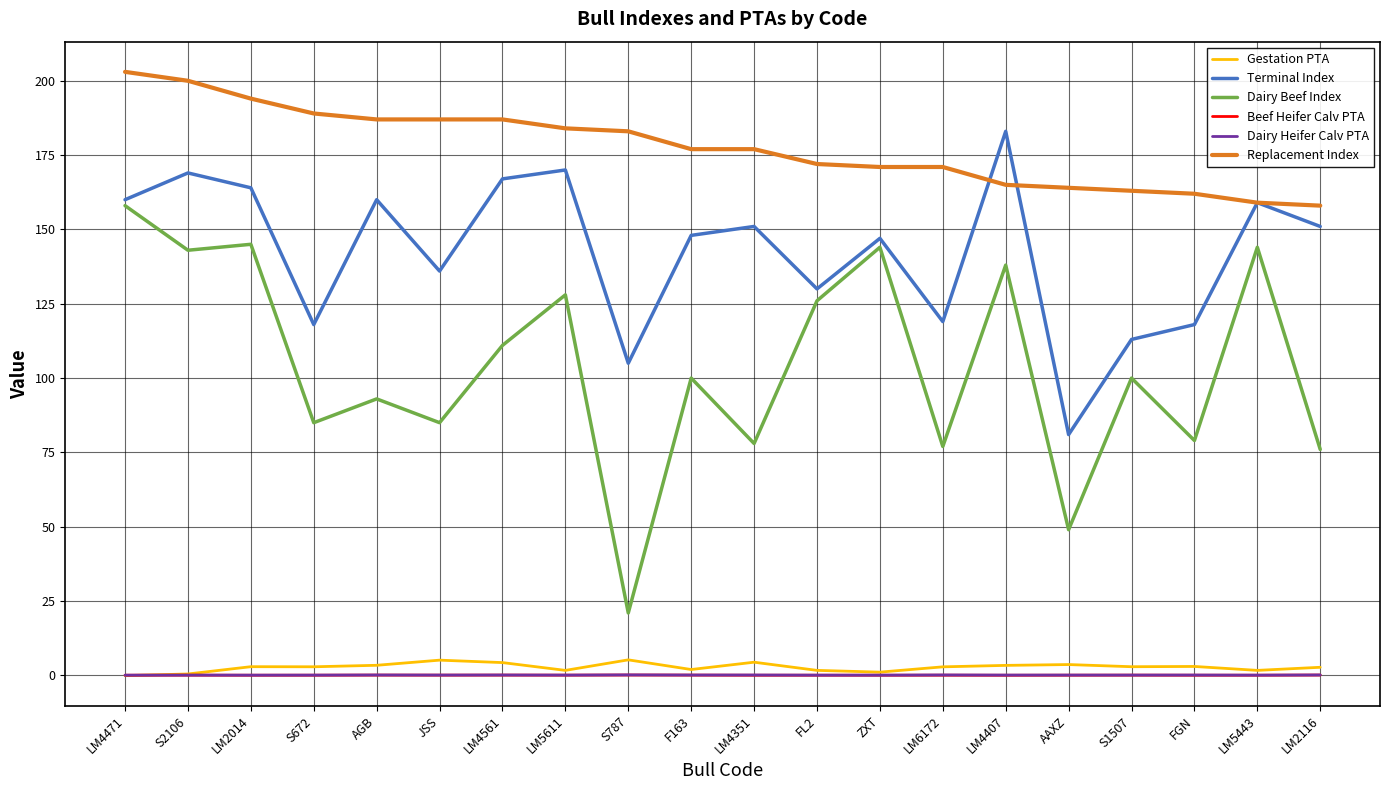

What is the minimum value shown in the chart?

-0.1